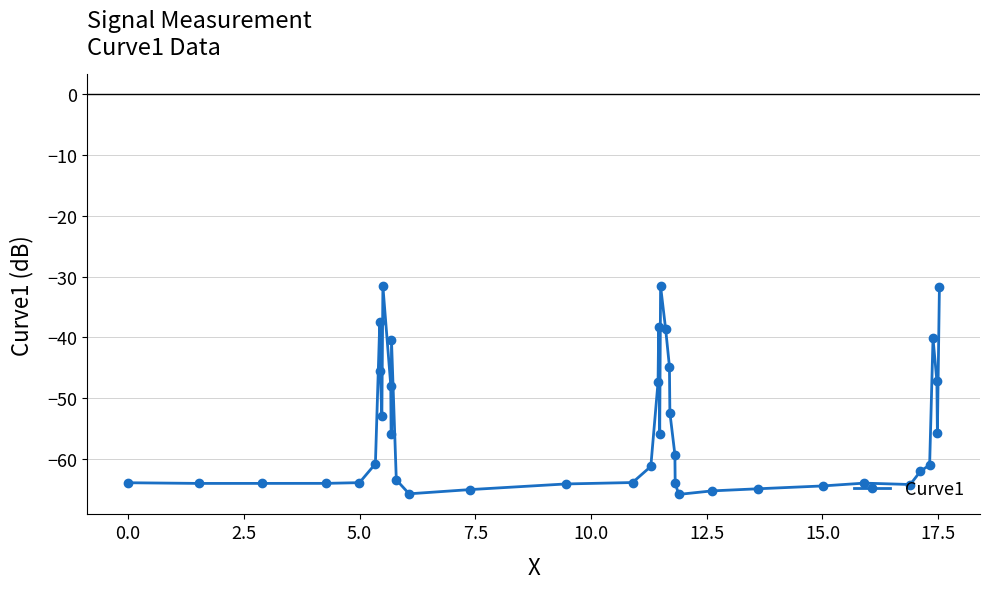

Is this an area chart (filled region under the line)?

No